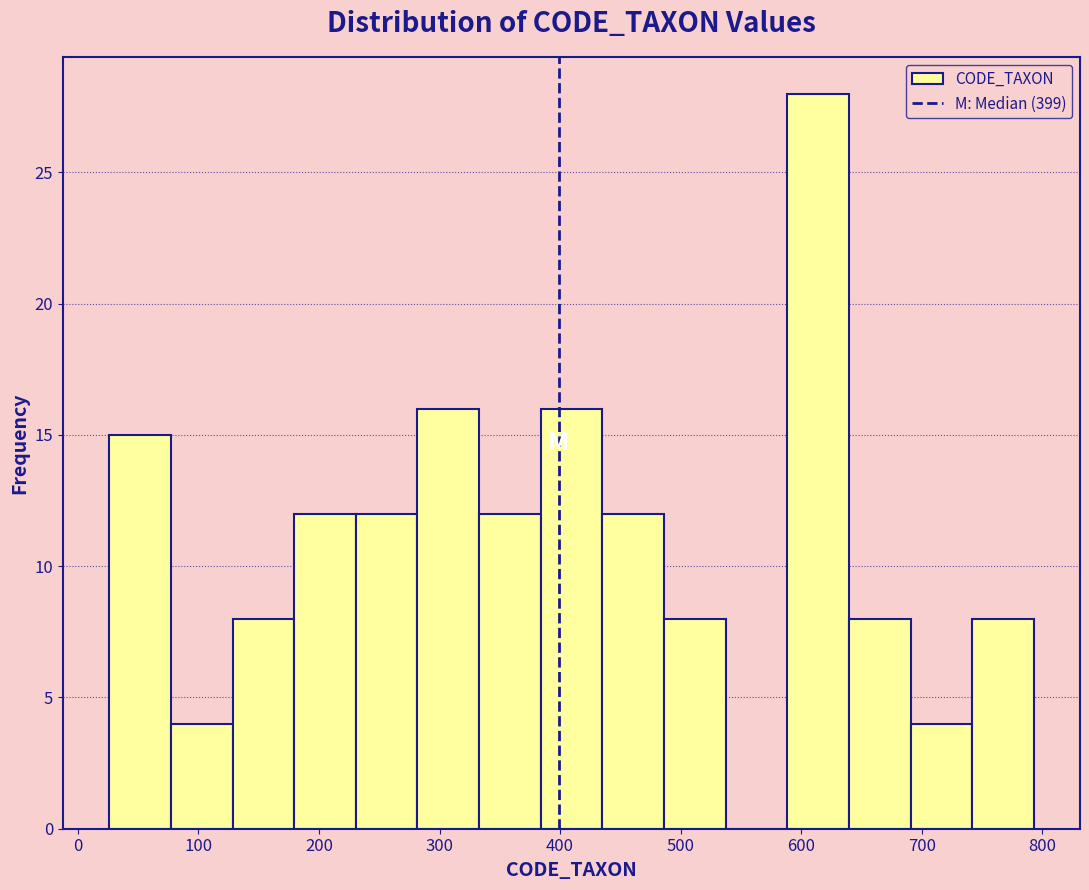

Over which range of the x-axis is the bar tallest?

590 to 640